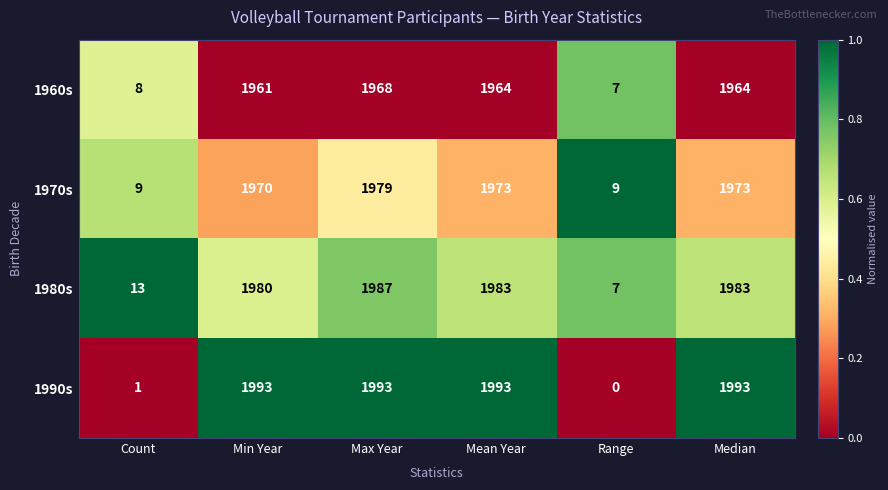

Which series has the largest total across all categories?

1990s